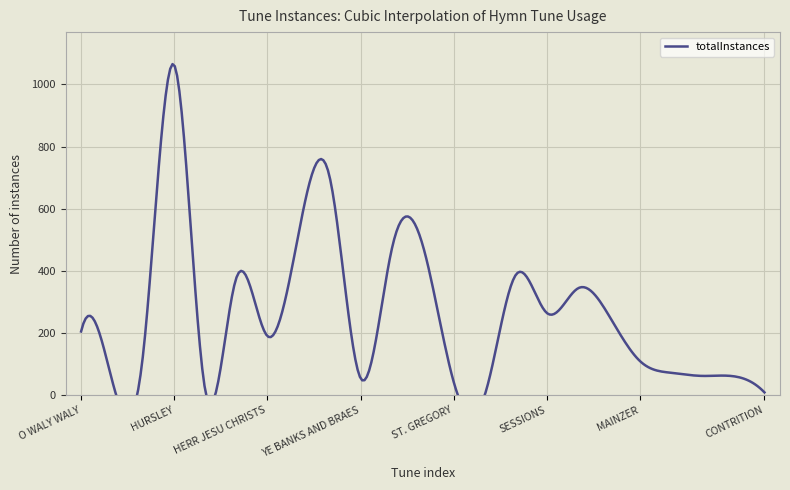

Reading left to right, transcribe all the data shown in this chart.

205	47	135	1062	14	378	190	519	703	54	469	482	41	2	388	264	344	255	109	72	62	61	9